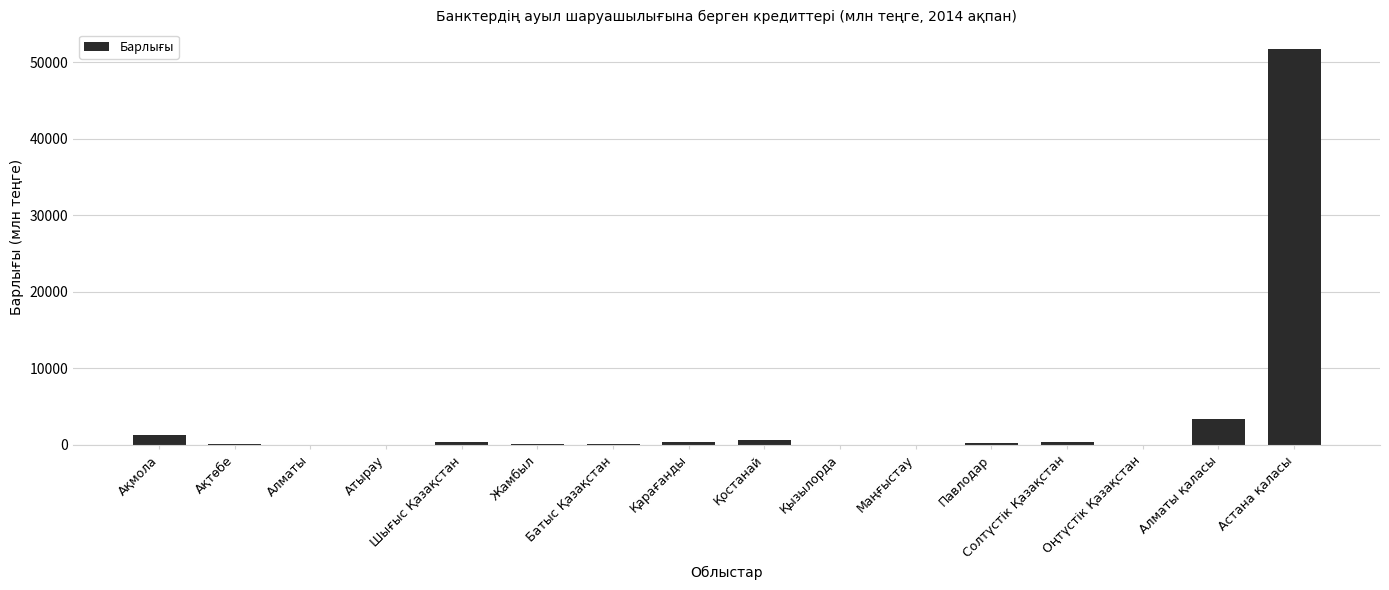

Are the bars horizontal?

No